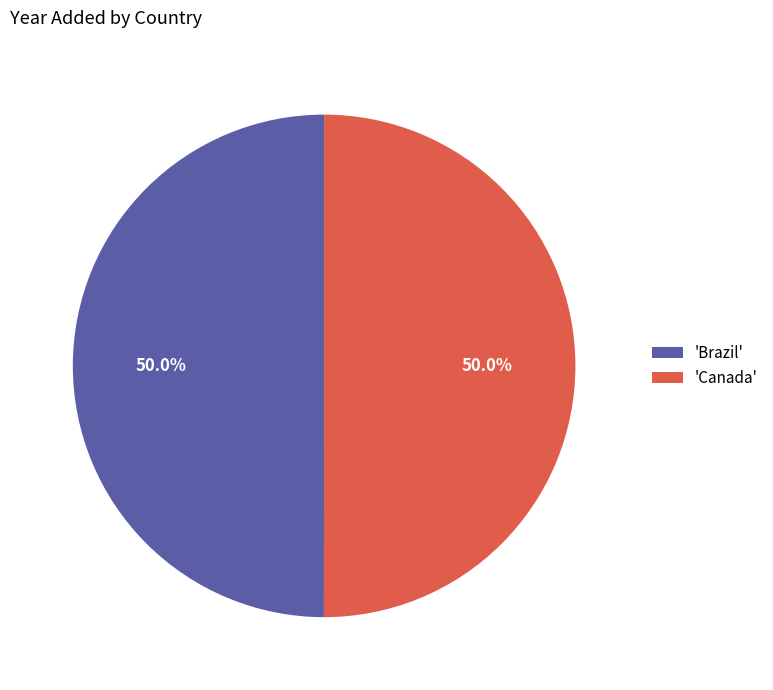

What percentage is NOT represented by 'Canada'?

50.0%